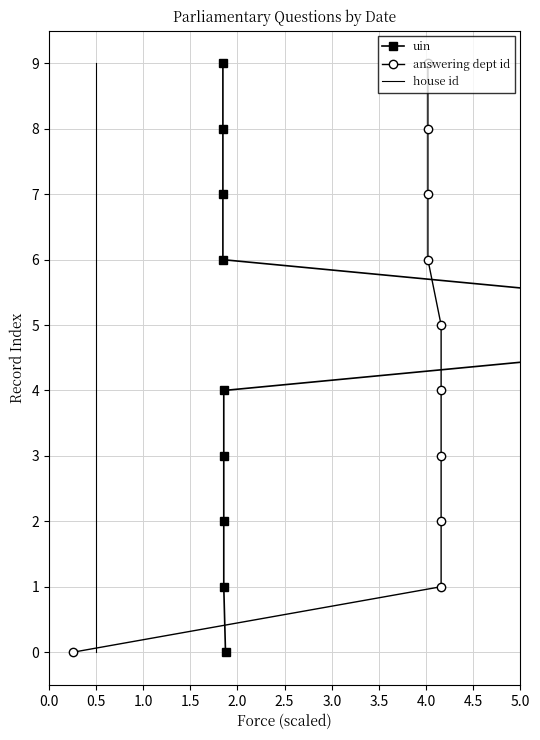

Is it true that uin equals -4 at −0.5?

False